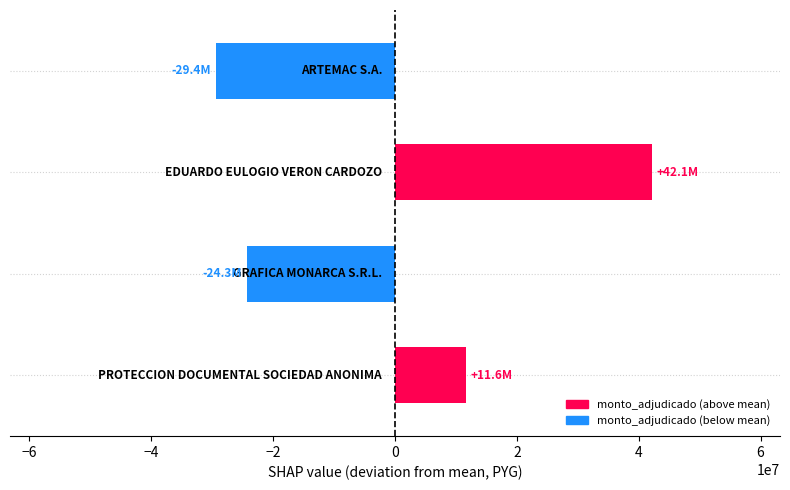

What is the difference between the maximum and minimum values?

71517703.0